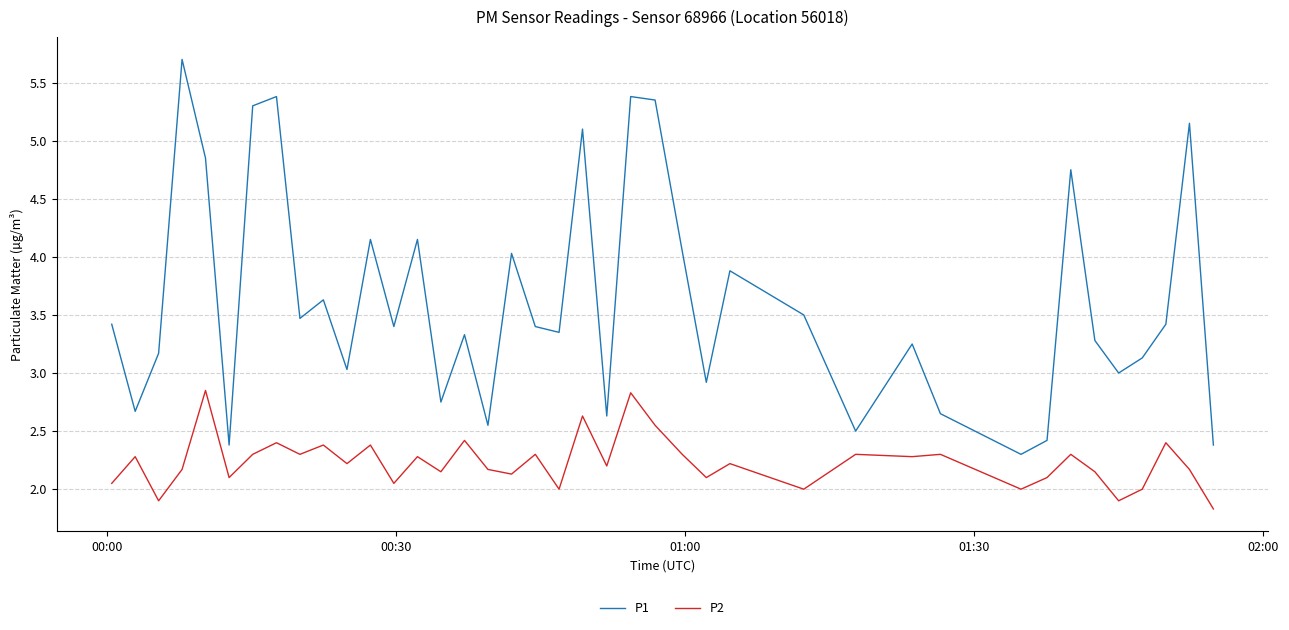

What is the minimum value shown in the chart?

1.8